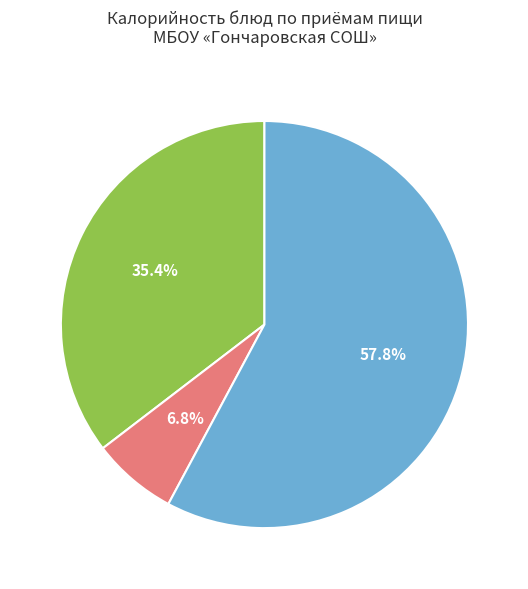

Is there a majority slice in this chart?

Yes